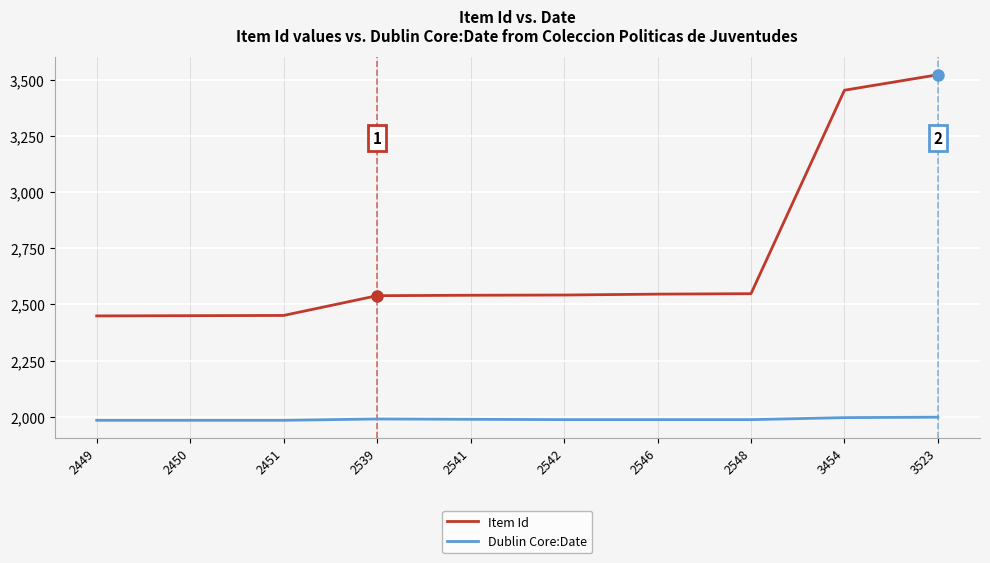

True or false: the data shows 692 at 2546.

False